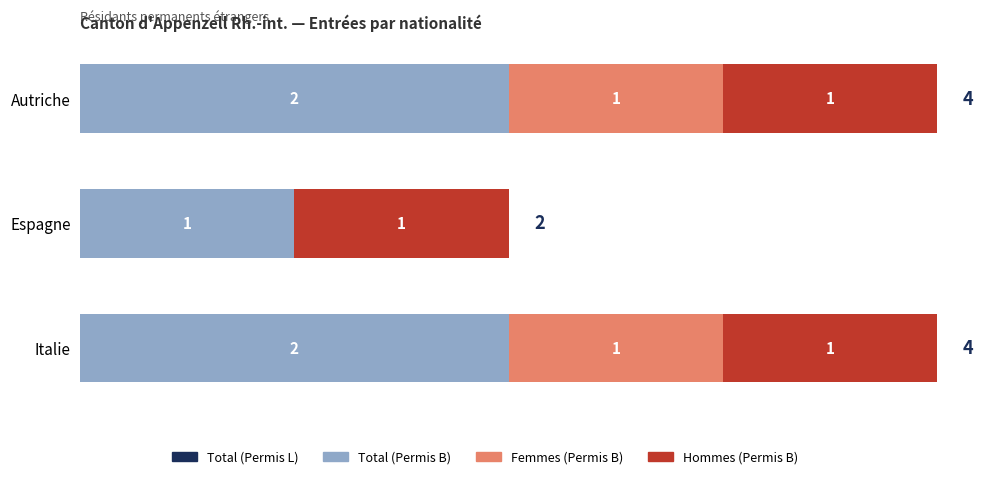

What is the sum of the Total (Permis B) values at Autriche and Italie?

4